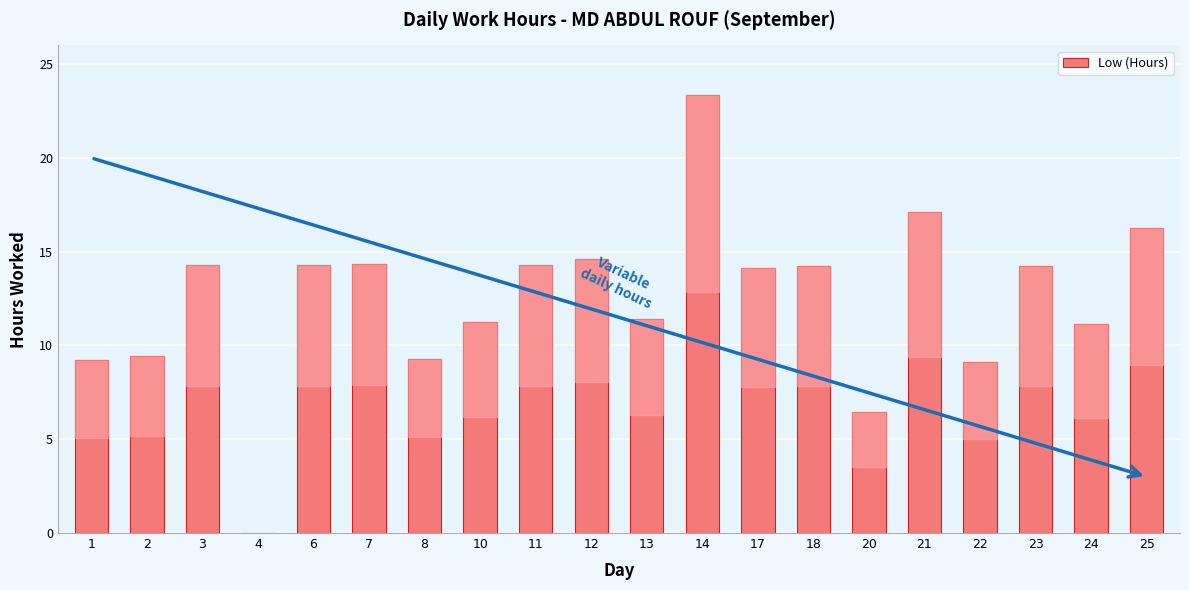

Which has a higher value, 7 or 14?

14